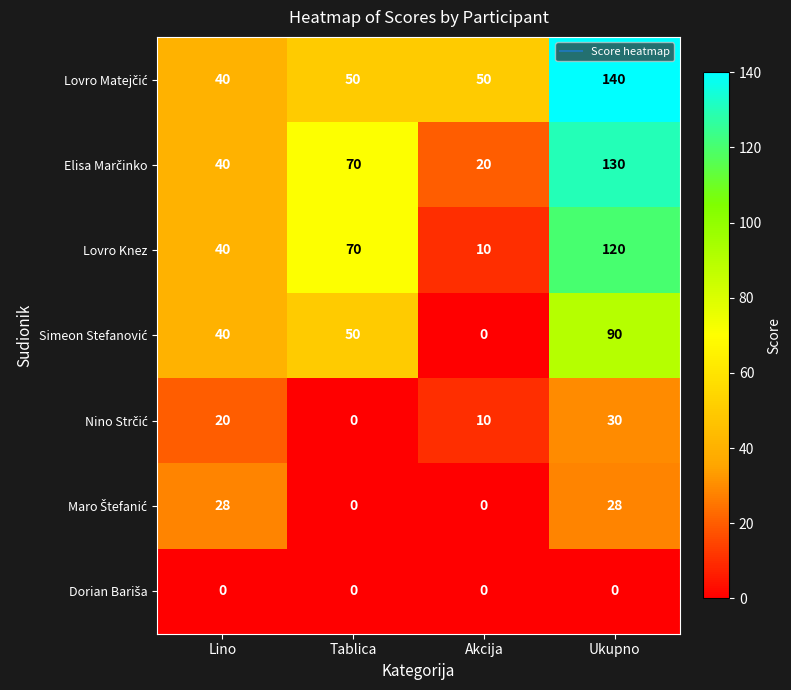

What is the spread (max minus min) of values at Ukupno?

140